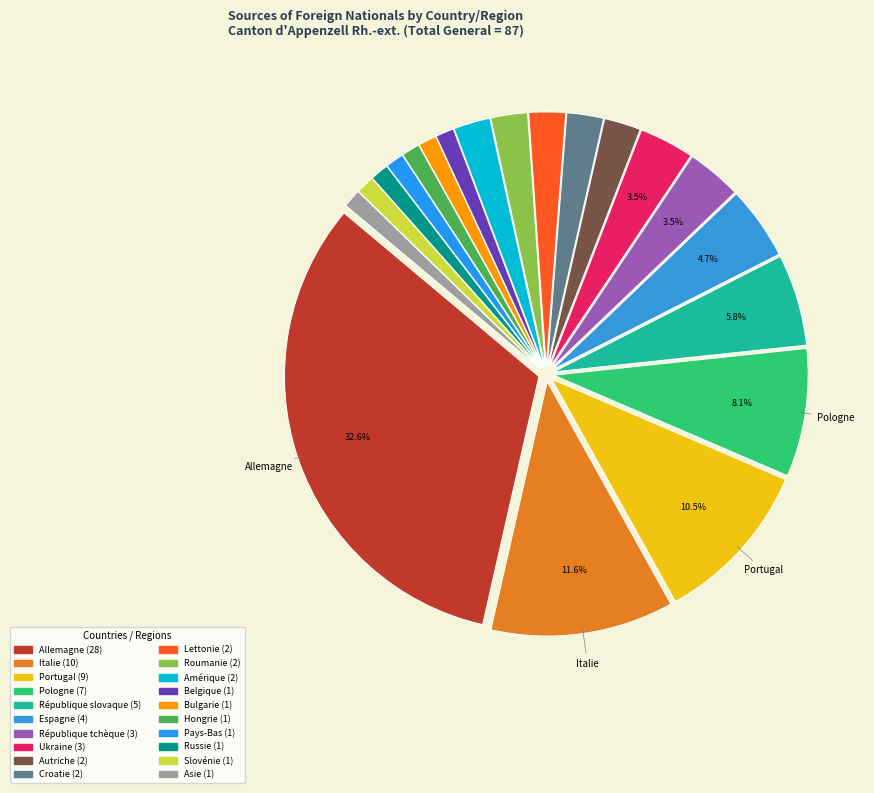

How many slices are in this pie chart?

20